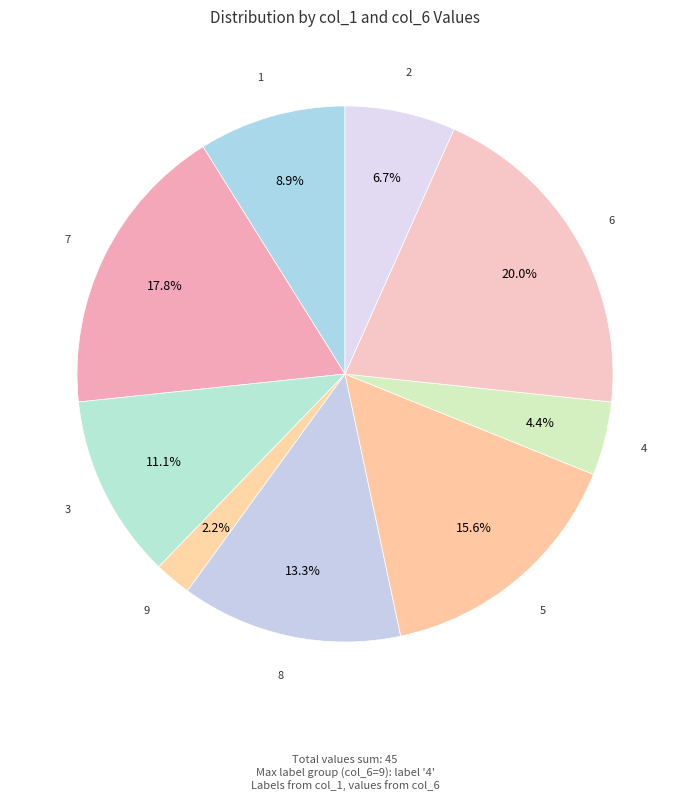

True or false: 4 accounts for 4% of the total.

True